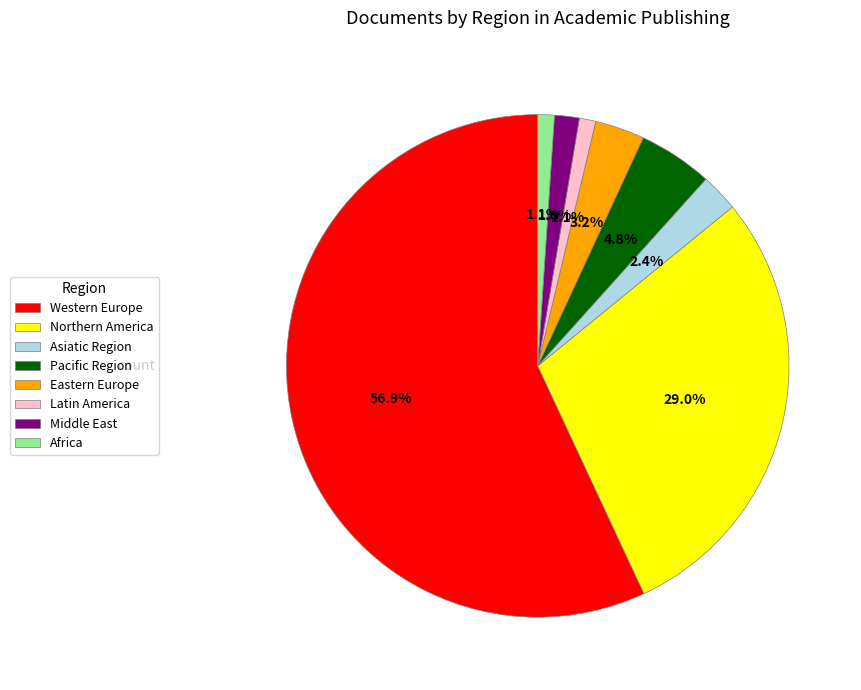

What is the largest slice in the pie chart?

Western Europe